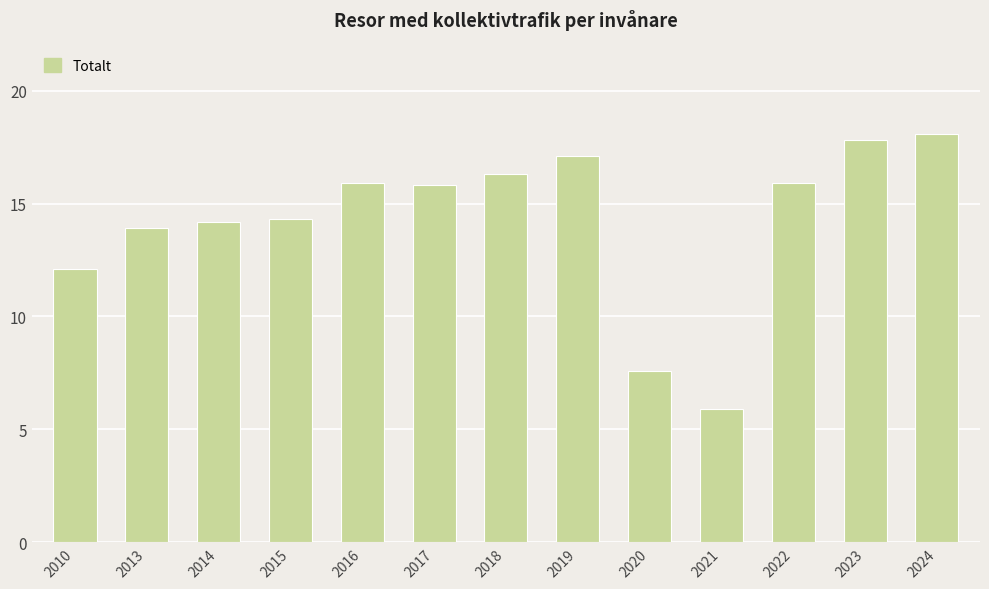

What is the change in value from 2021 to 2024?

+12.2